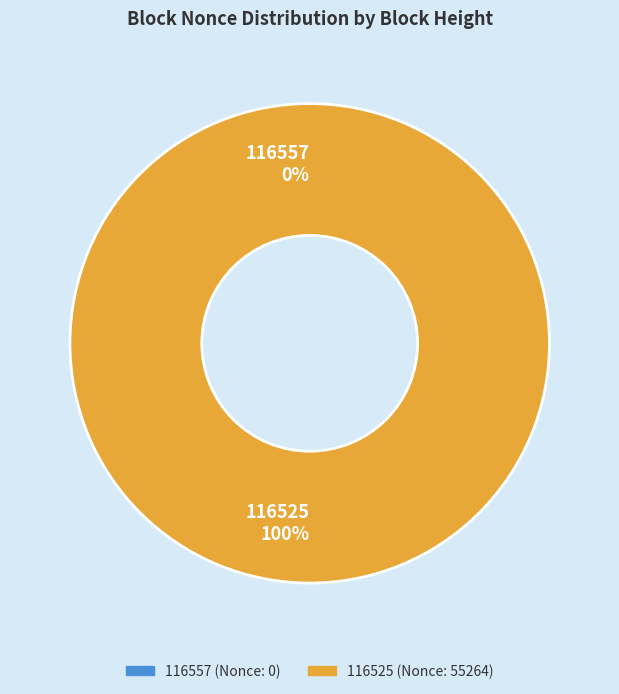

Which category has the biggest portion of the pie?

116525